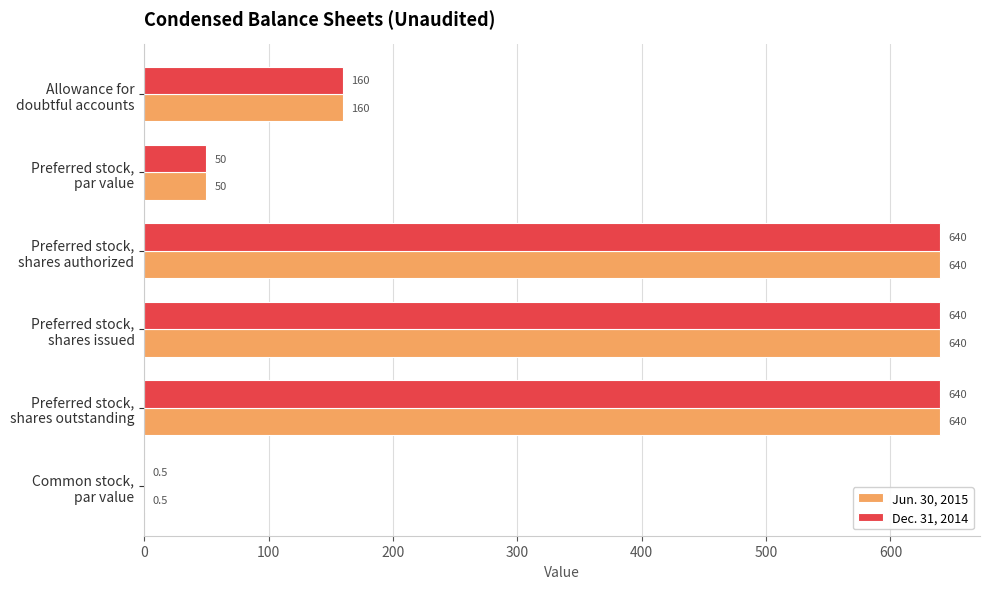

What are all the series names shown in the legend?

Jun. 30, 2015, Dec. 31, 2014